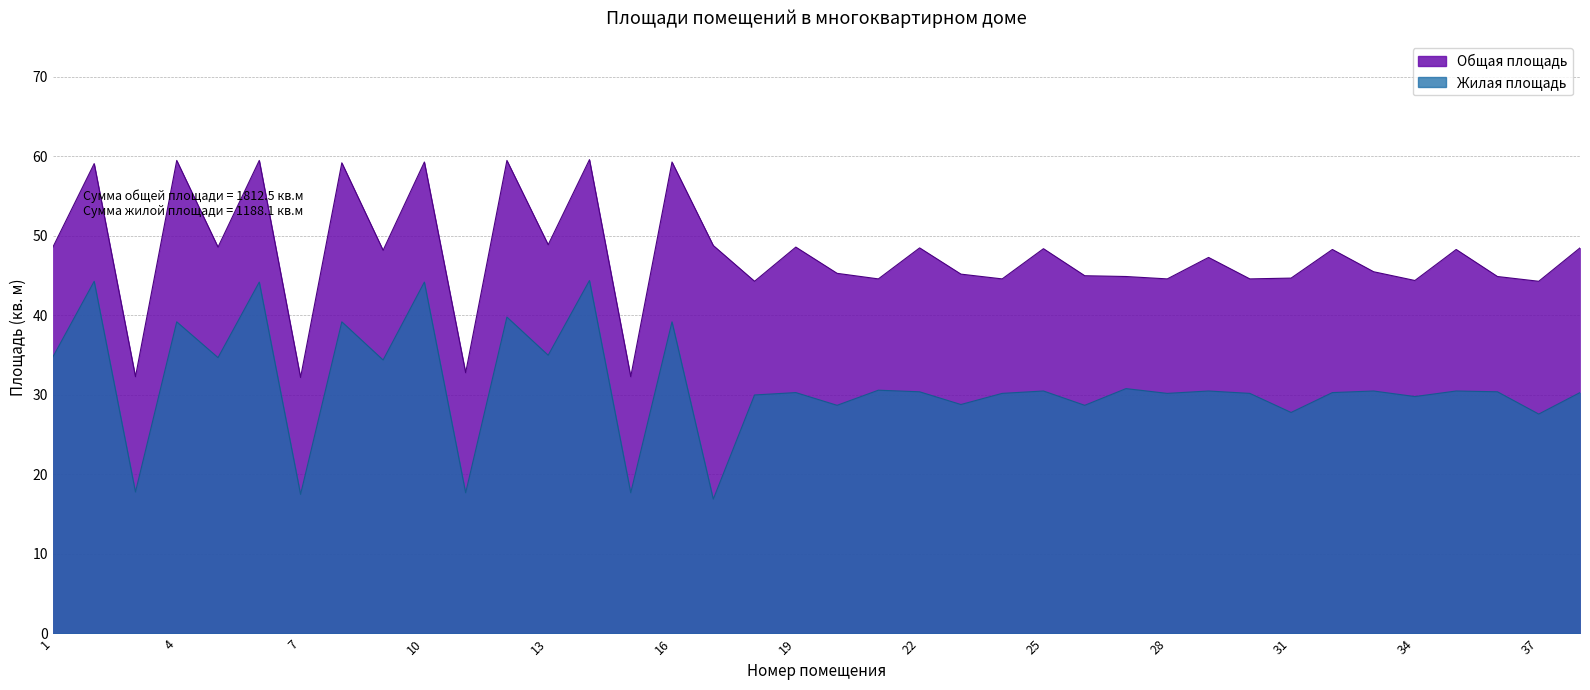

Count the number of categories in the chart.

38